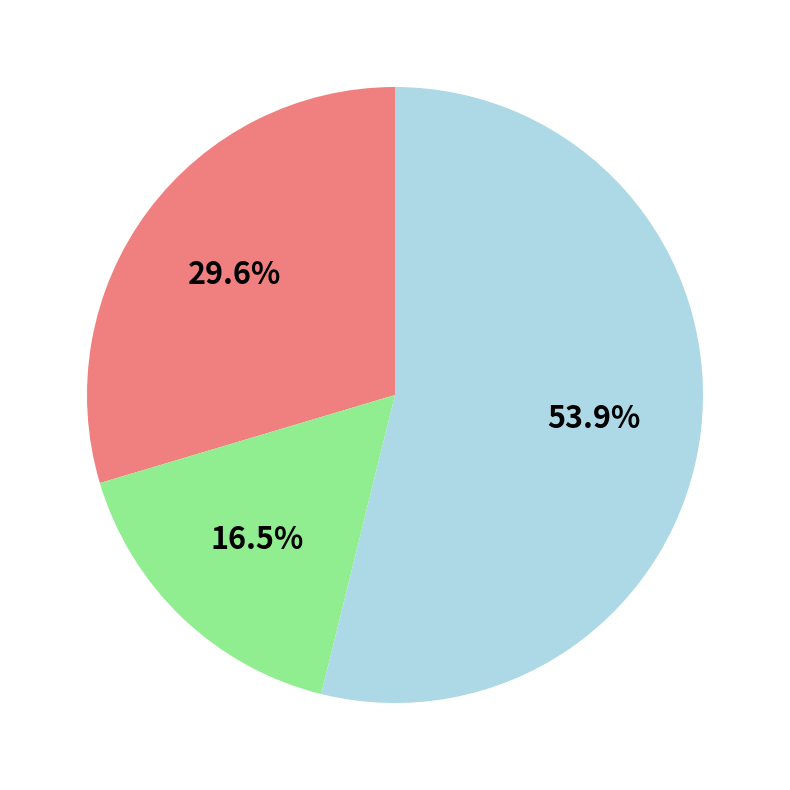

Is there a majority slice in this chart?

Yes